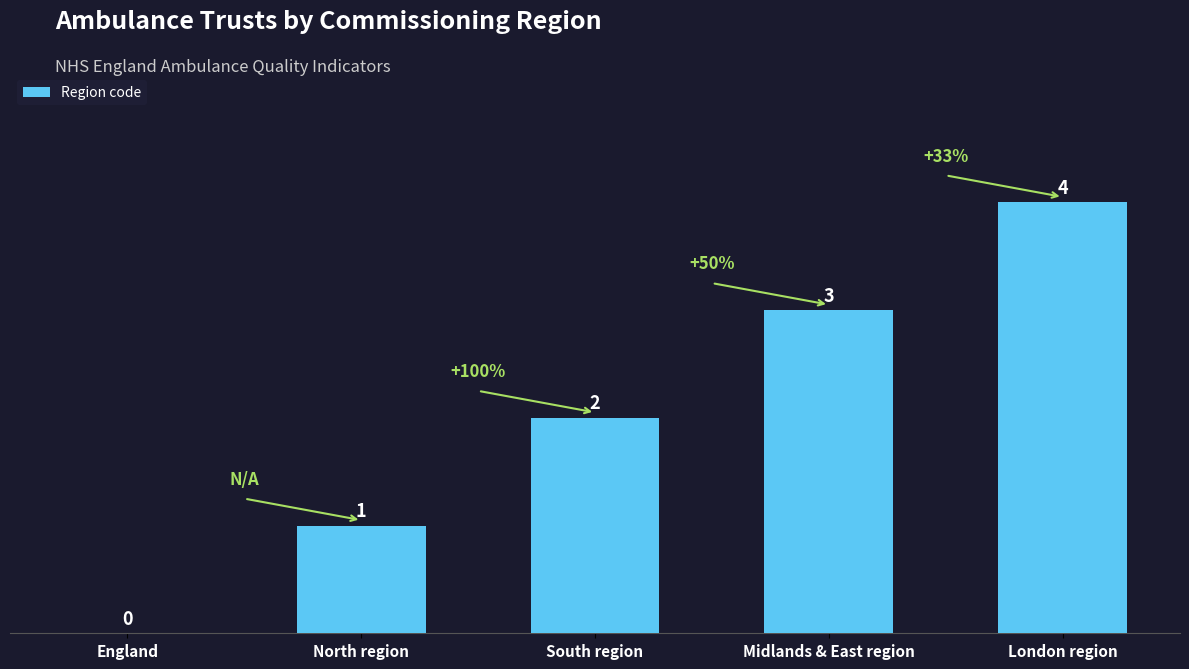

Are the bars horizontal?

No